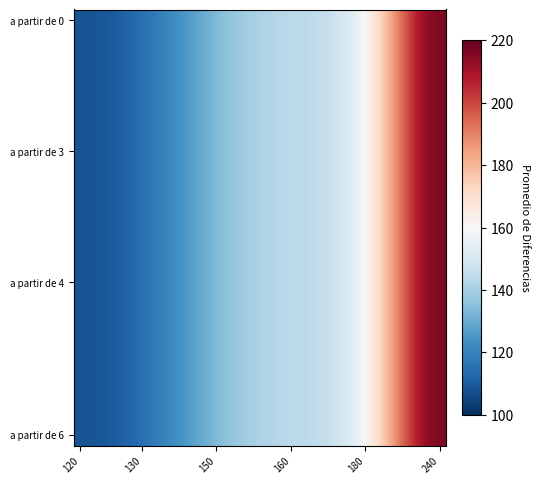

Which series has the largest total across all categories?

a partir de 0